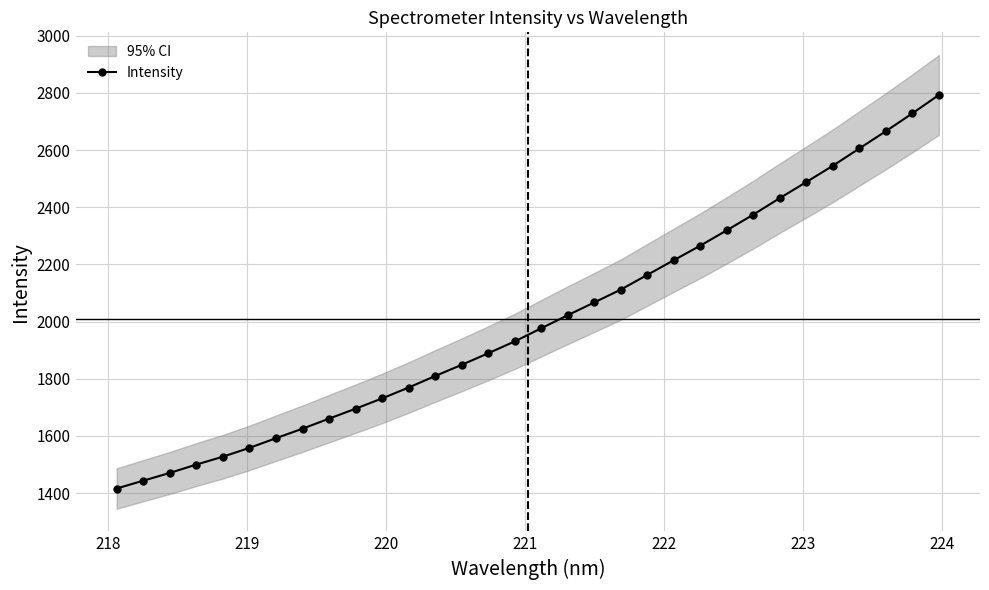

Reading left to right, transcribe all the data shown in this chart.

1416.0	1443.3	1470.5	1499.7	1527.2	1558.1	1591.9	1625.2	1660.3	1695.2	1731.2	1769.2	1809.5	1848.7	1889.1	1930.7	1976.6	2022.4	2067.0	2111.9	2163.4	2214.8	2265.7	2319.4	2374.4	2432.1	2488.2	2545.2	2605.7	2666.0	2728.4	2792.8